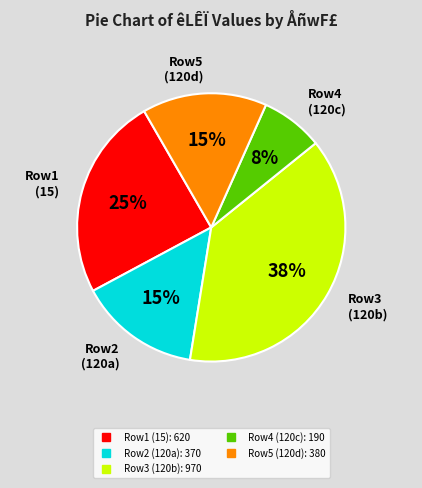

To the nearest percent, what is the average slice percentage?

20%